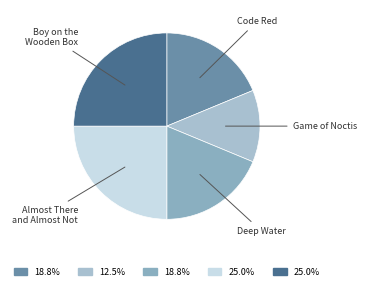

Which category has the smallest portion of the pie?

Game of Noctis